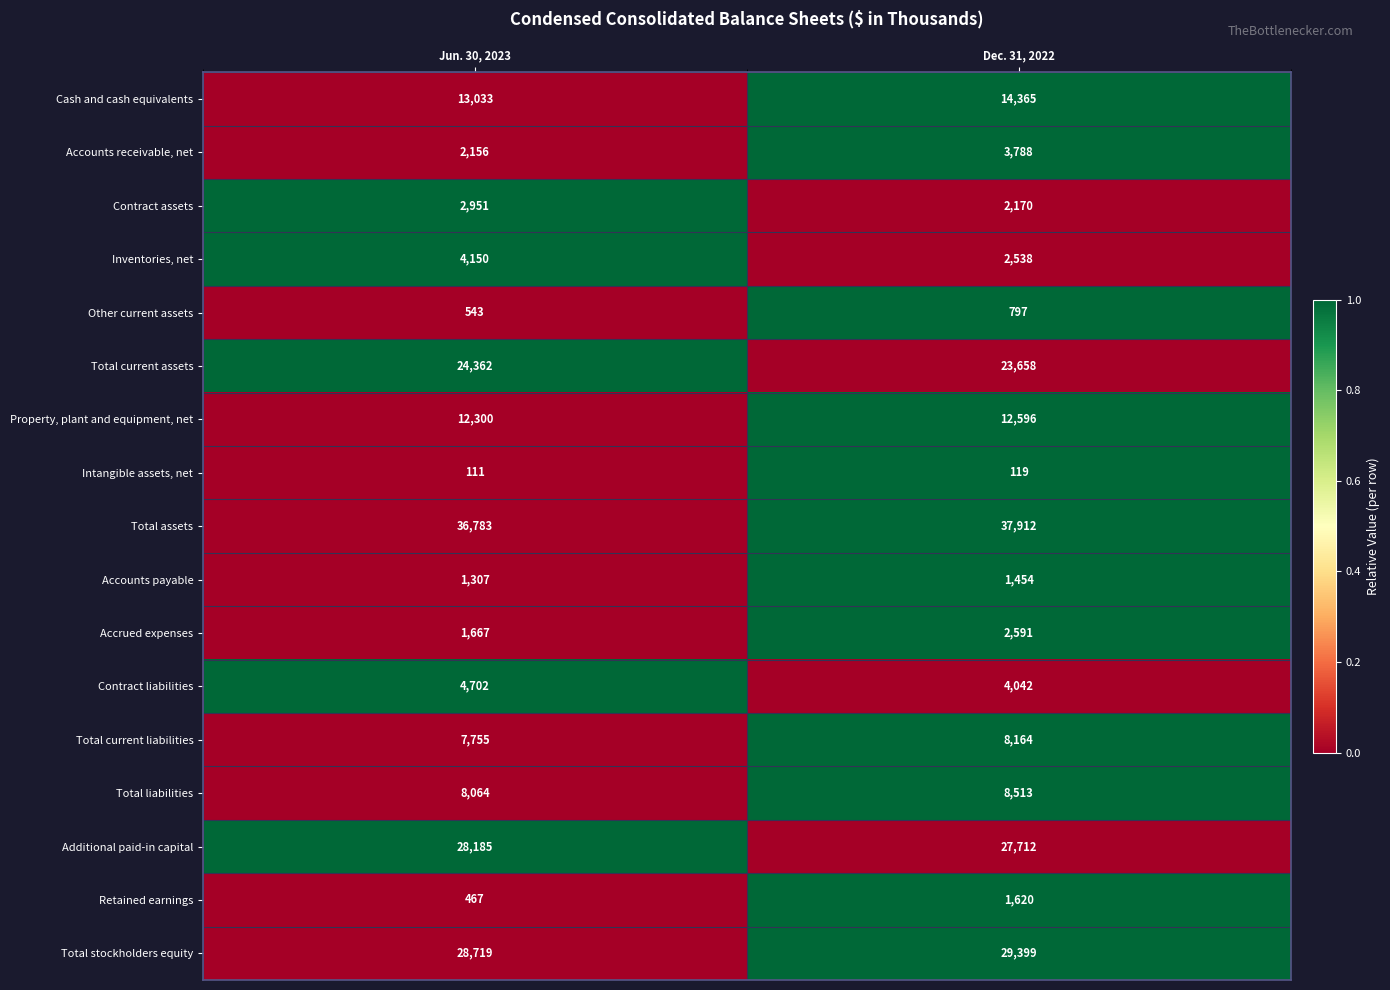

How many distinct data groups are displayed?

17